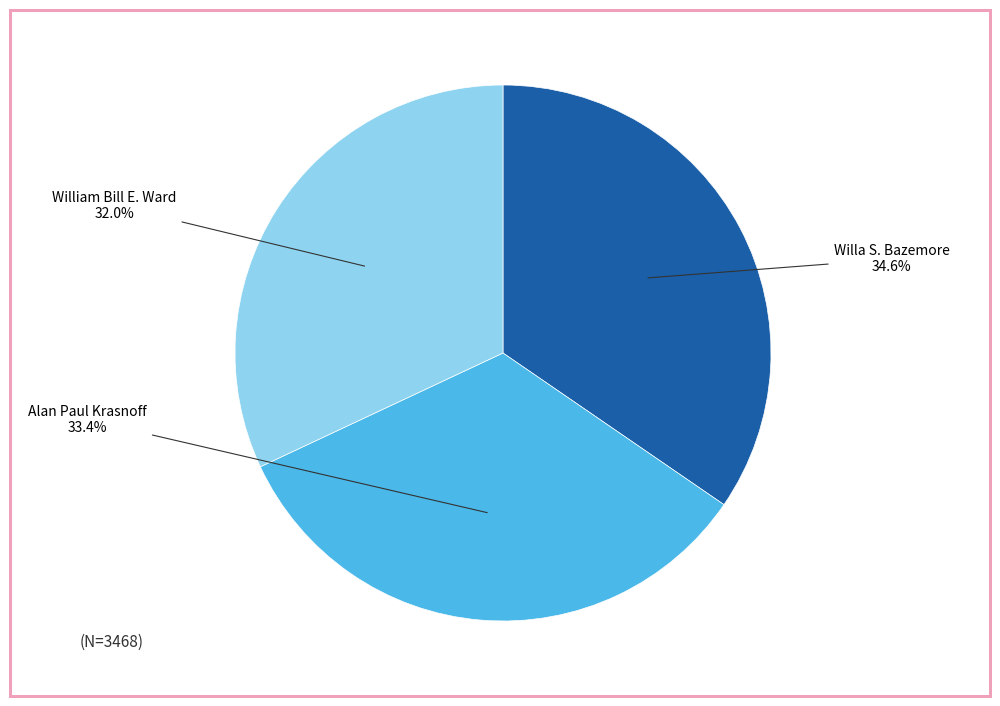

What is the smallest slice in the pie chart?

William Bill E. Ward